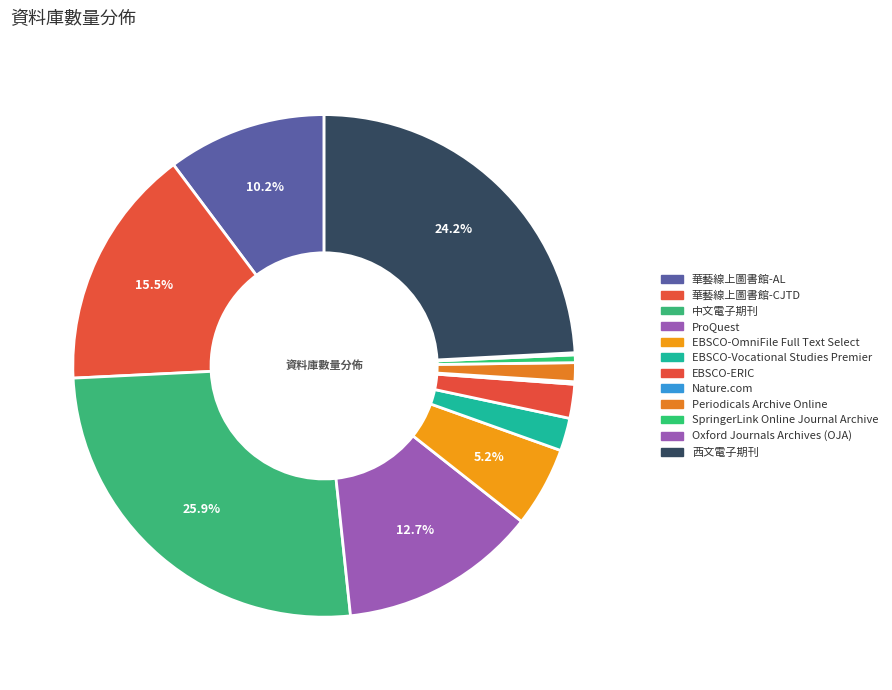

What is the ratio of the value at ProQuest to the value at 西文電子期刊?

0.5